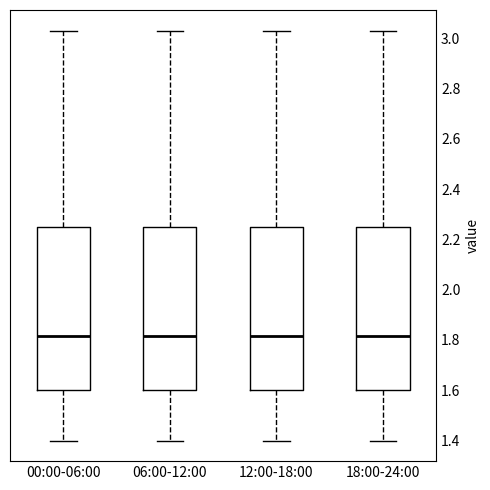

Where does the lower whisker of the box for 12:00-18:00 end on the y-axis? The values are not printed on the chart, so give them approximately, as read against the axis.

1.40